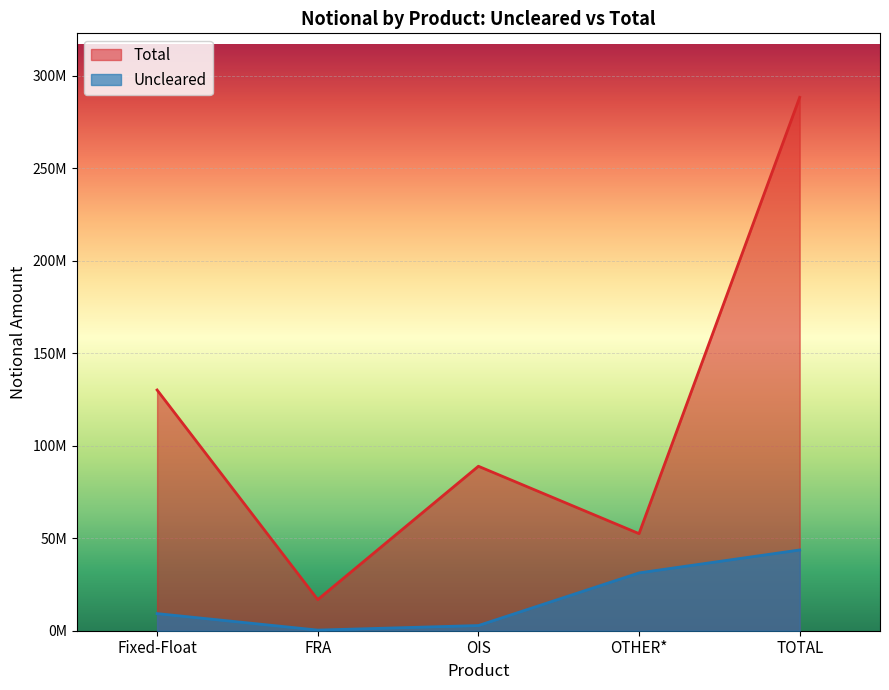

What is the difference between the highest and lowest values at FRA?

16470438